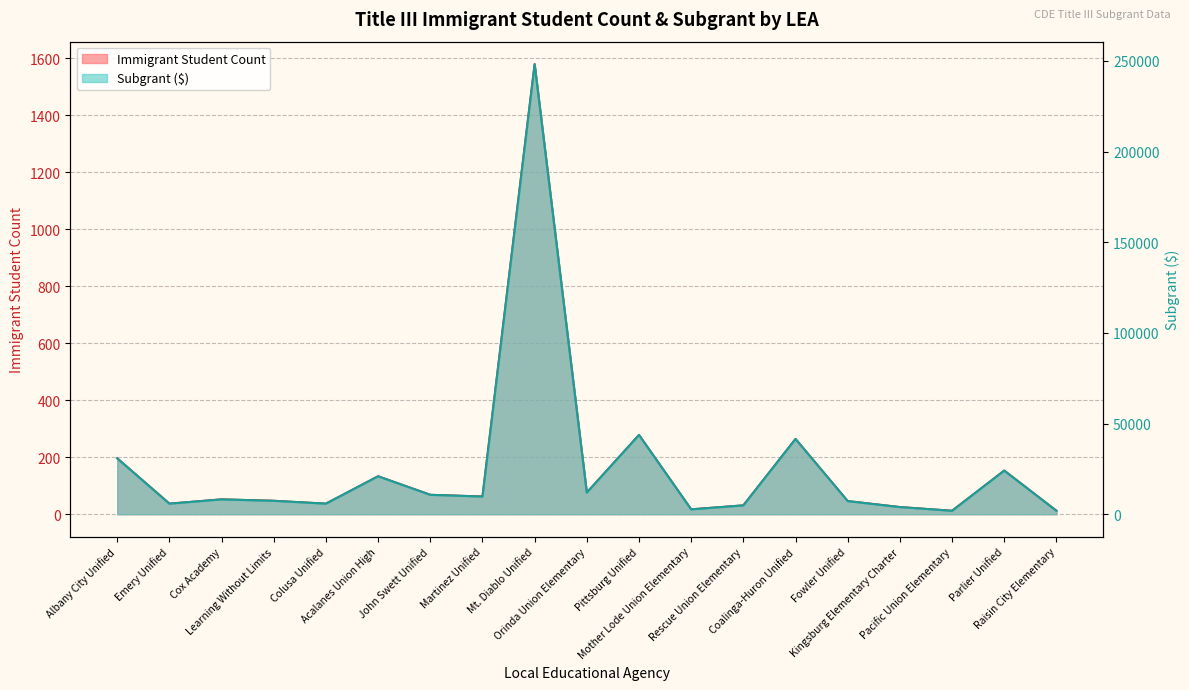

Read the Immigrant Student Count value at Cox Academy.

52